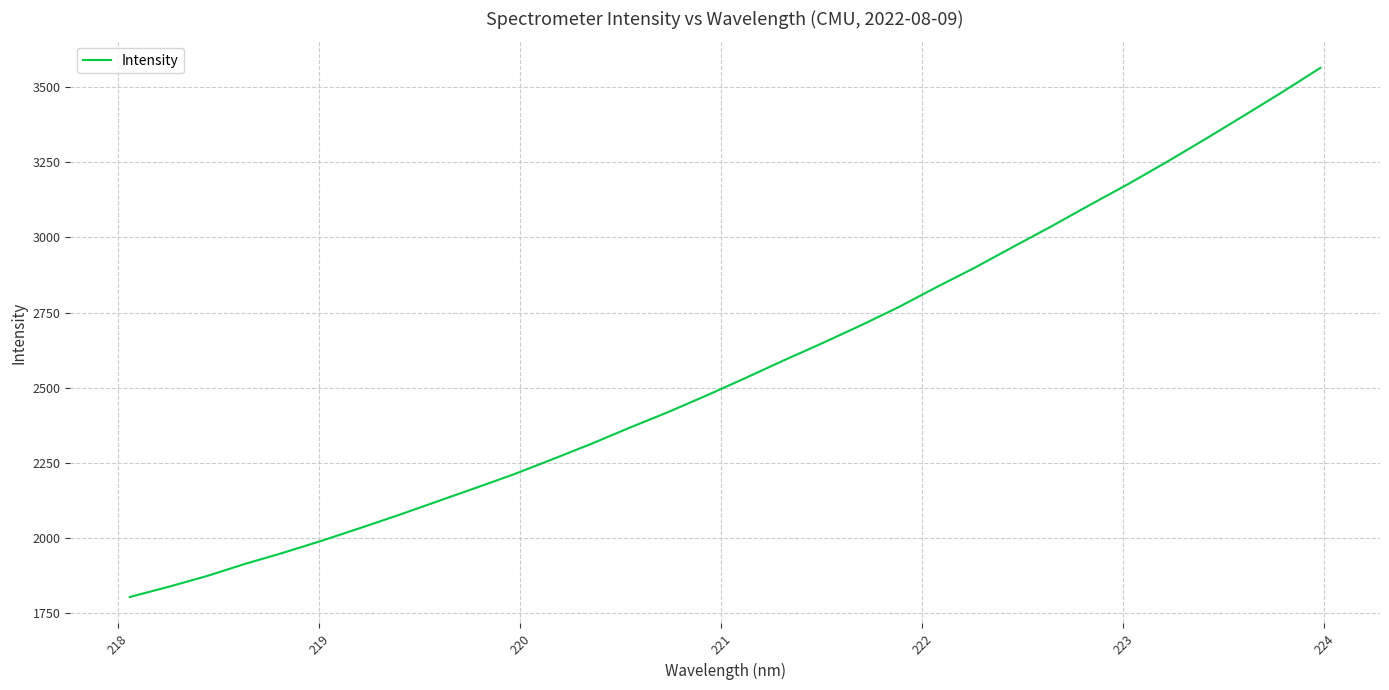

What is the minimum value shown in the chart?

1802.8